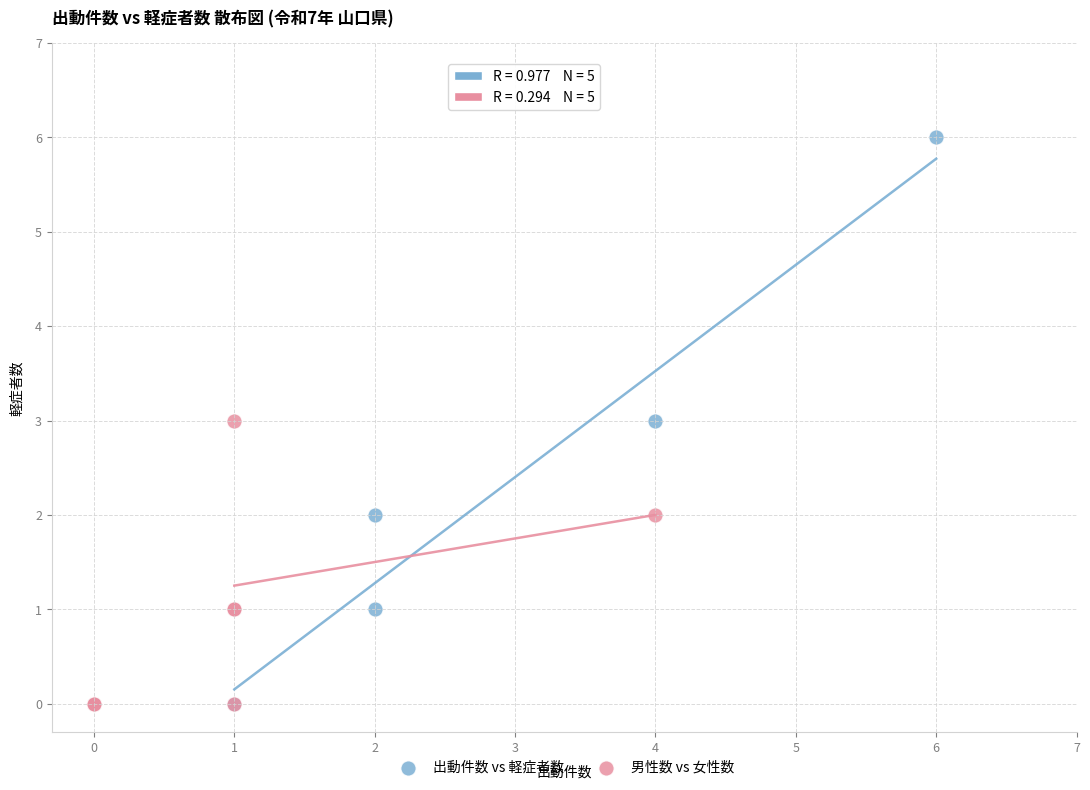

Which series reaches the maximum Y coordinate?

出動件数 vs 軽症者数